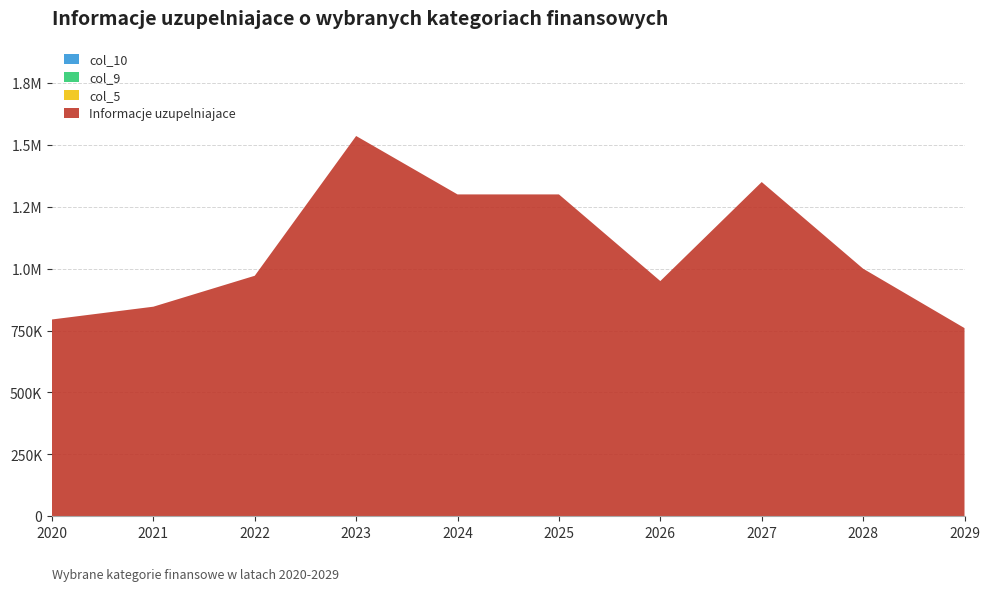

Reading left to right, what are all the values shown in this chart?

Informacje uzupelniajace: 794786.4	846425.9	971359.2	1536000.0	1300000.0	1300000.0	950000.0	1350000.0	1000000.0	760000.0
col_5: 0.0	0.0	0.0	0.0	0.0	0.0	0.0	0.0	0.0	0.0
col_9: 0.0	0.0	0.0	0.0	0.0	0.0	0.0	0.0	0.0	0.0
col_10: 0.0	0.0	0.0	0.0	0.0	0.0	0.0	0.0	0.0	0.0